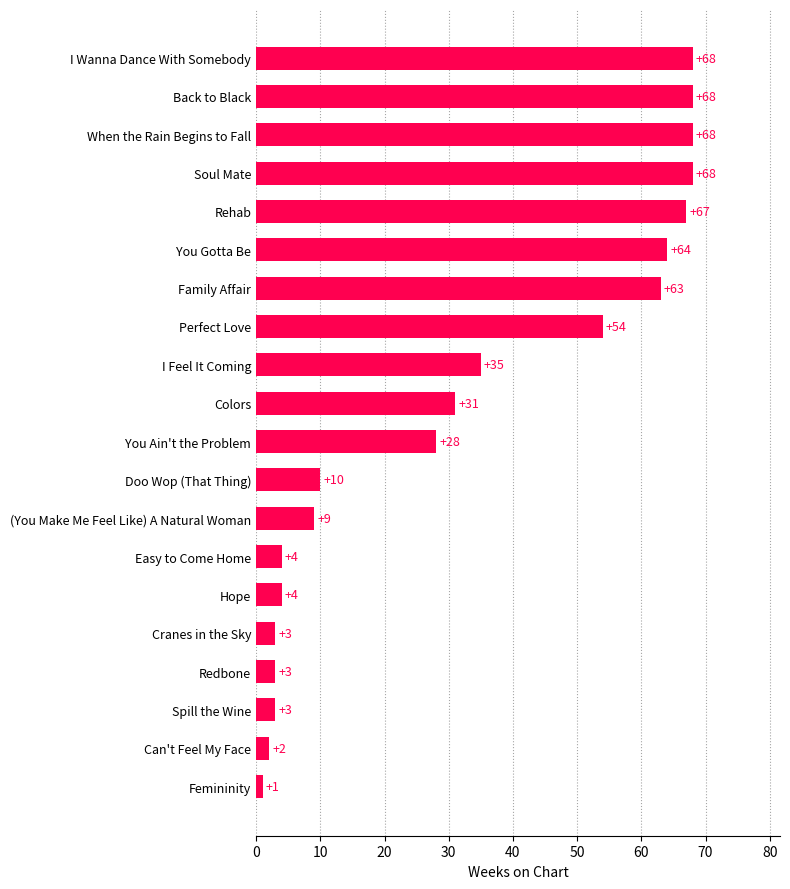

What is the change in value from Can't Feel My Face to You Gotta Be?

+62